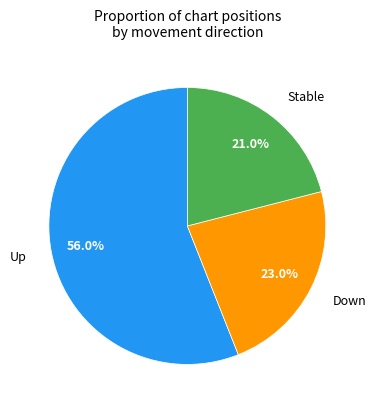

What is the total percentage of Up and Stable?

77.0%